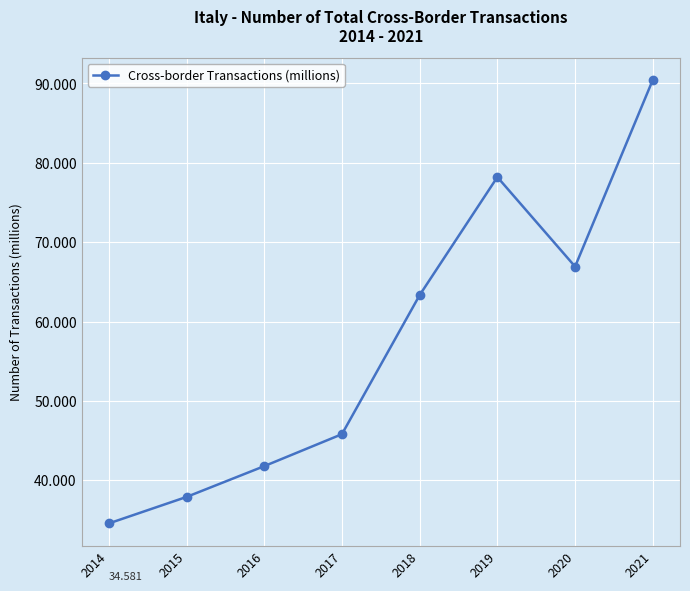

How many series are shown in this chart?

1